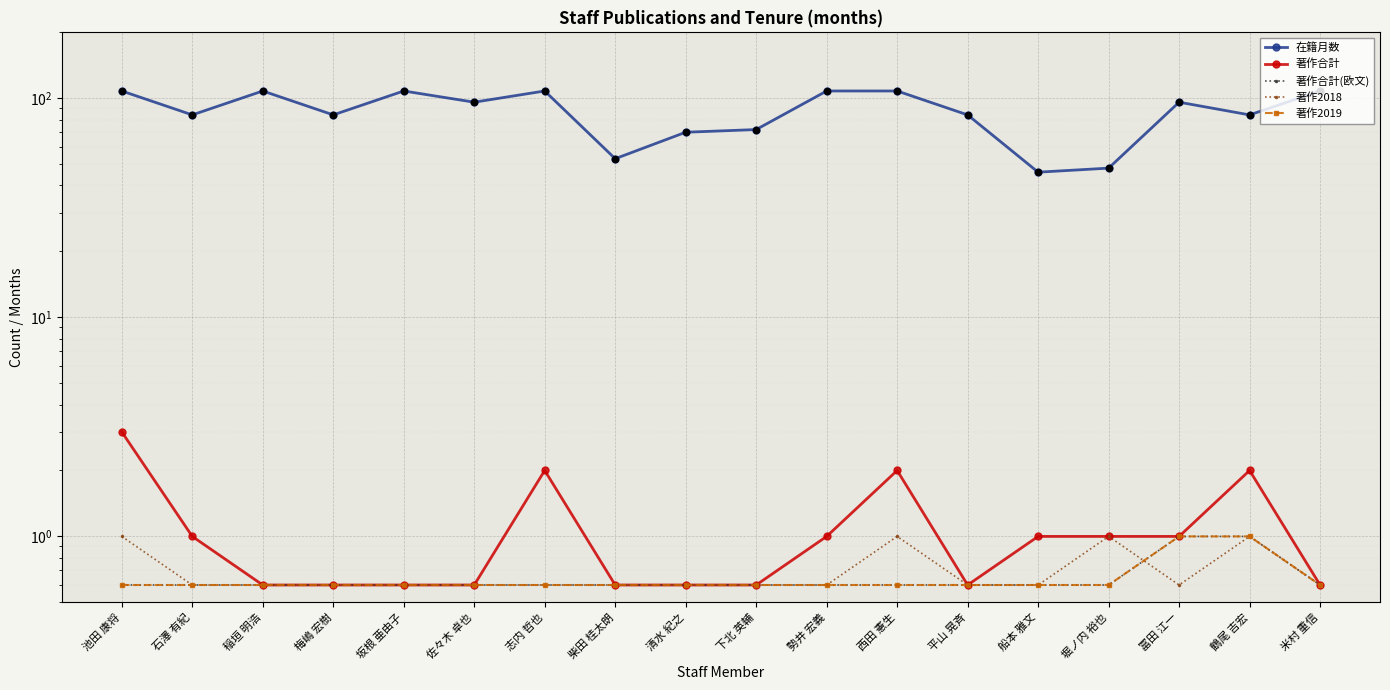

Which series has the widest spread of Y values?

在籍月数